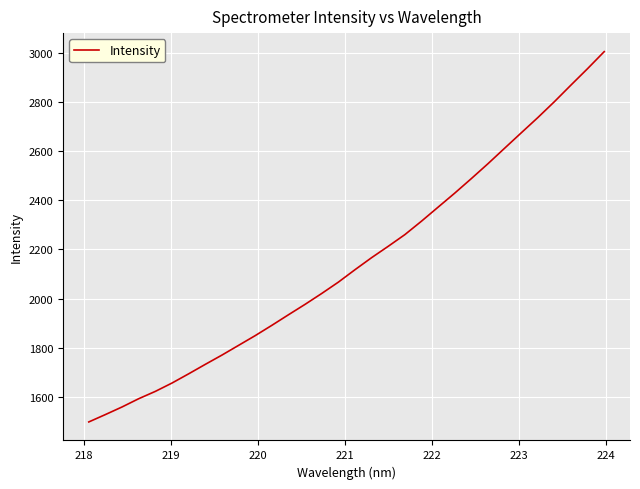

What is the smallest value displayed?

1498.4